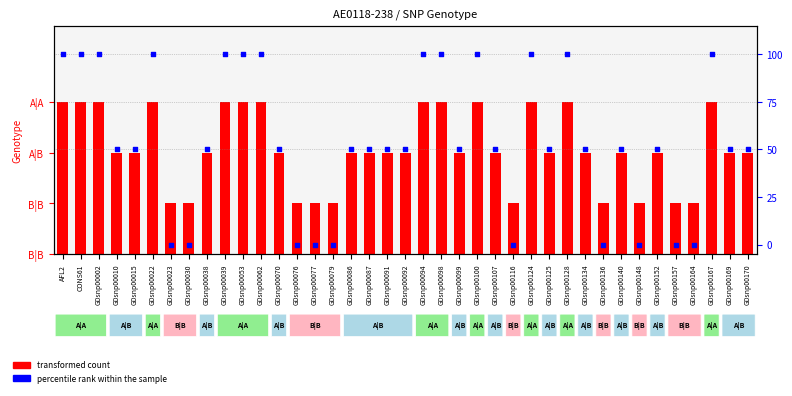

What are all the series names shown in the legend?

transformed count, percentile rank within the sample